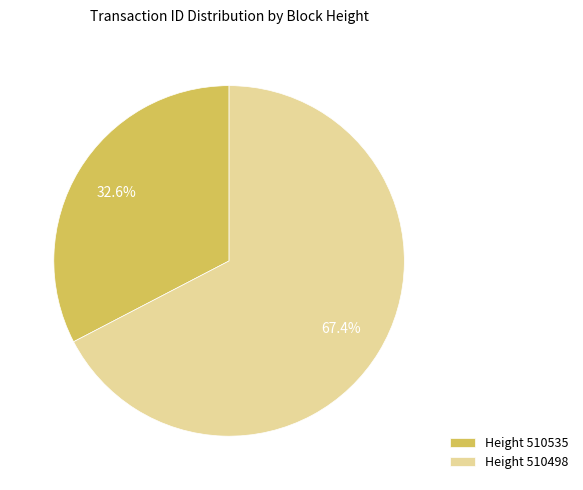

Which slice represents more than half of the pie?

Height 510498